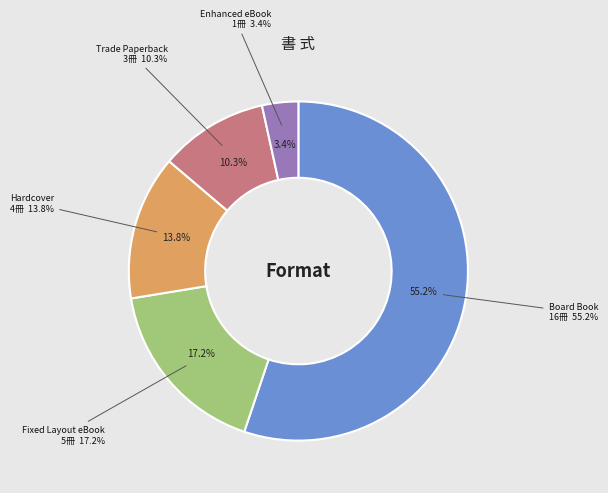

What is the largest slice in the pie chart?

Board Book